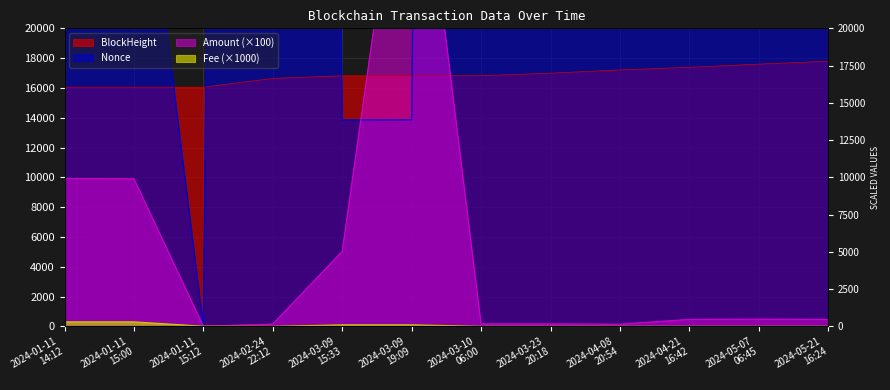

How many lines are shown in the chart?

4